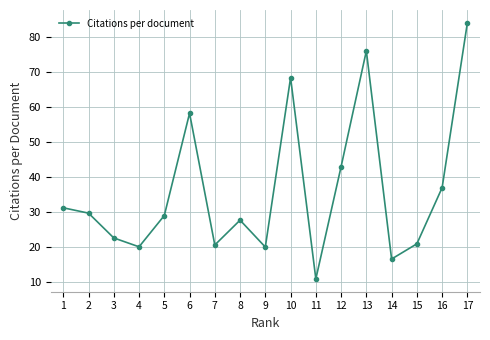

Is it true that the value at 14 is 5.9?

False